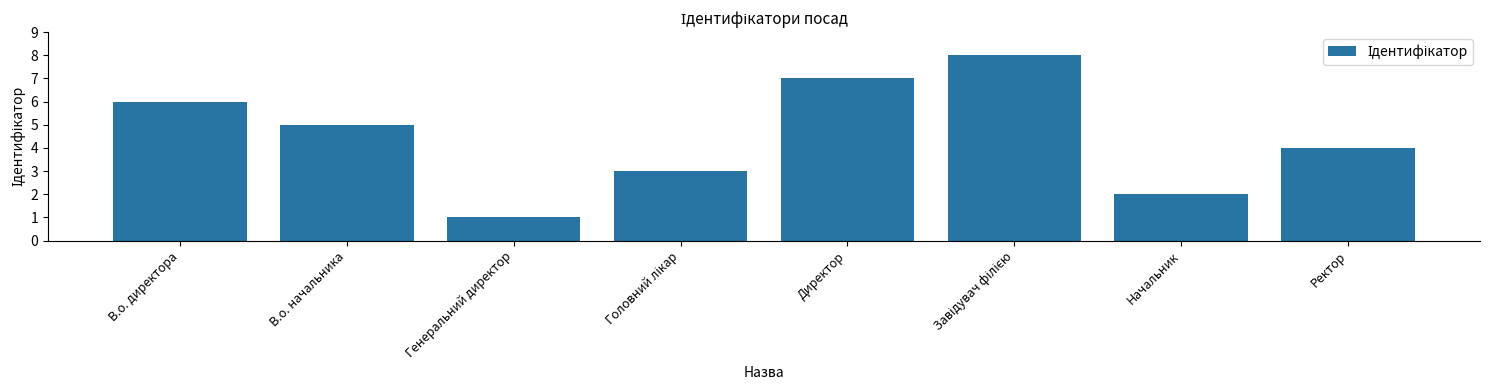

Count the number of categories in the chart.

8